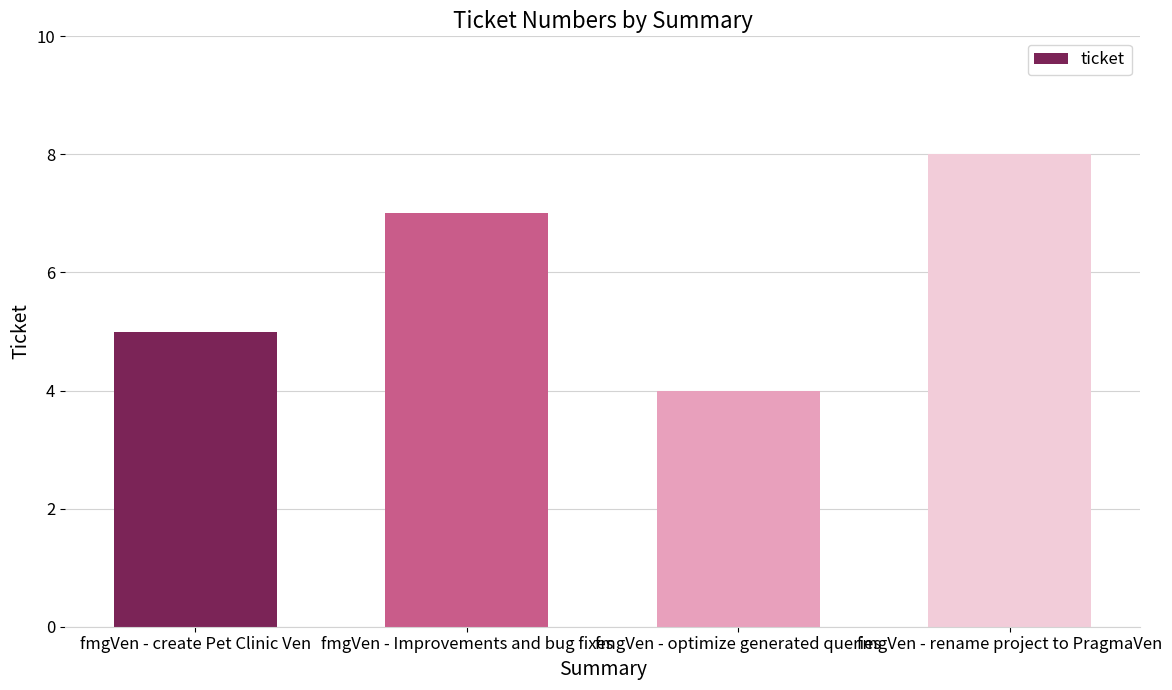

The chart shows a value of 4 at fmgVen - optimize generated queries. True or false?

True